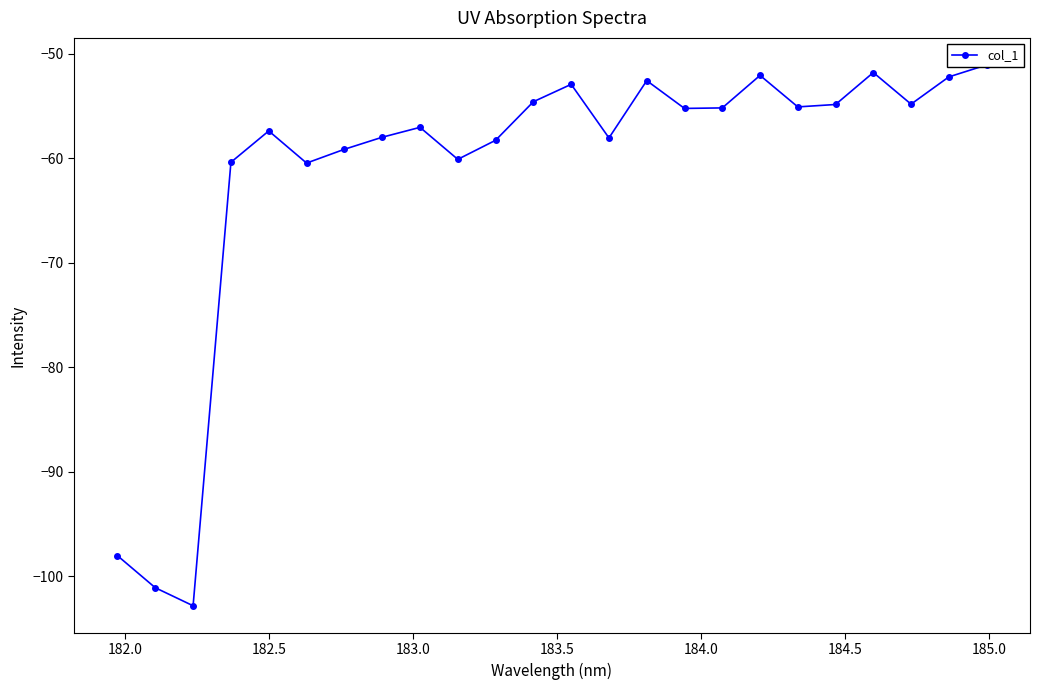

What is the greatest value displayed?

-51.1